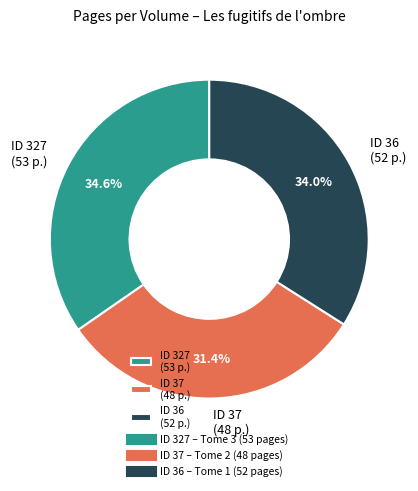

What is the smallest slice in the pie chart?

ID 37 (48 p.)